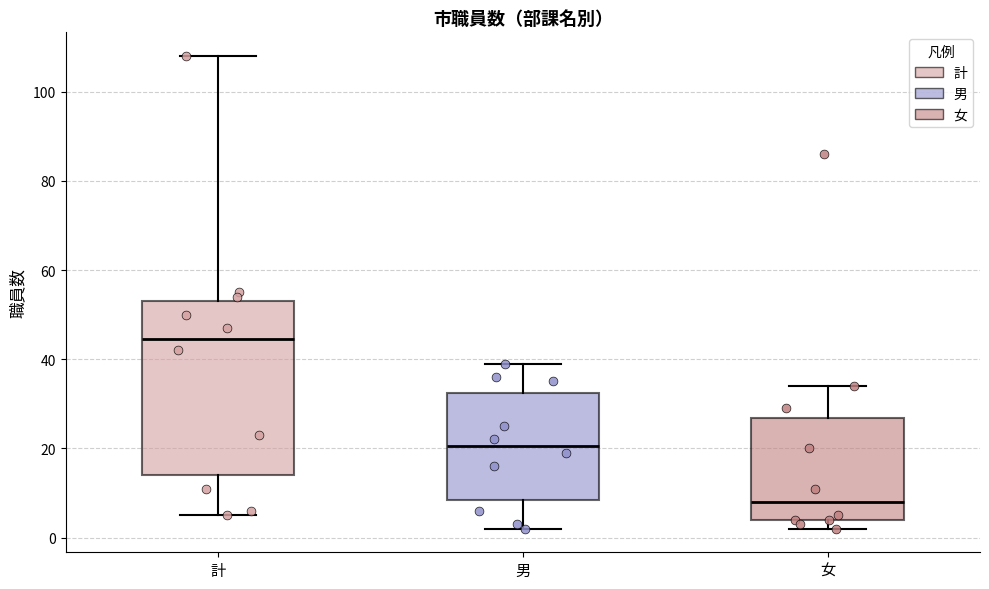

Where is the upper edge of the box for 計 on the y-axis? The values are not printed on the chart, so give them approximately, as read against the axis.

54